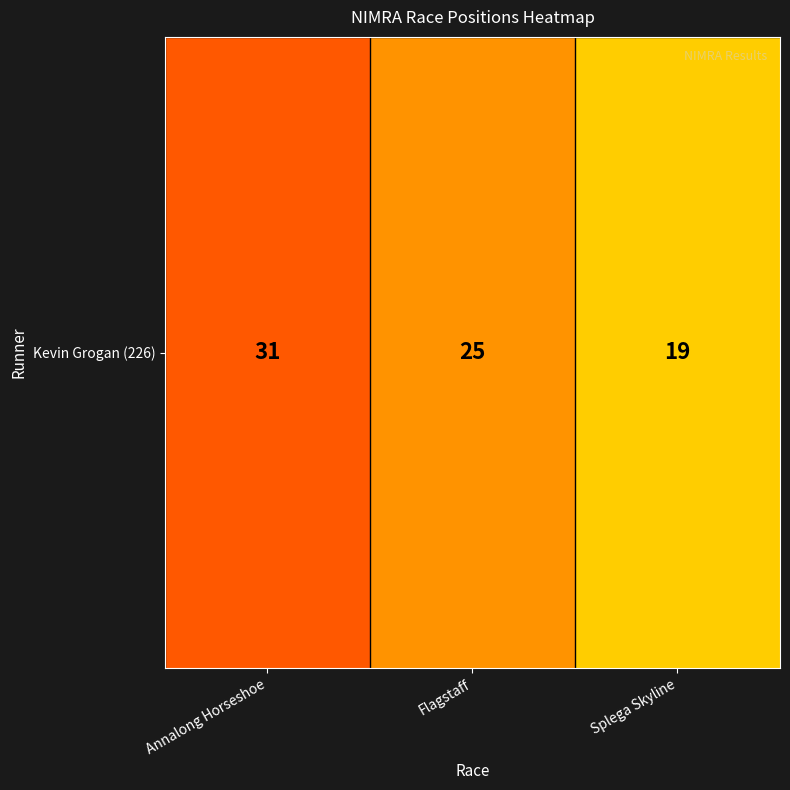

How many values are below 25?

1